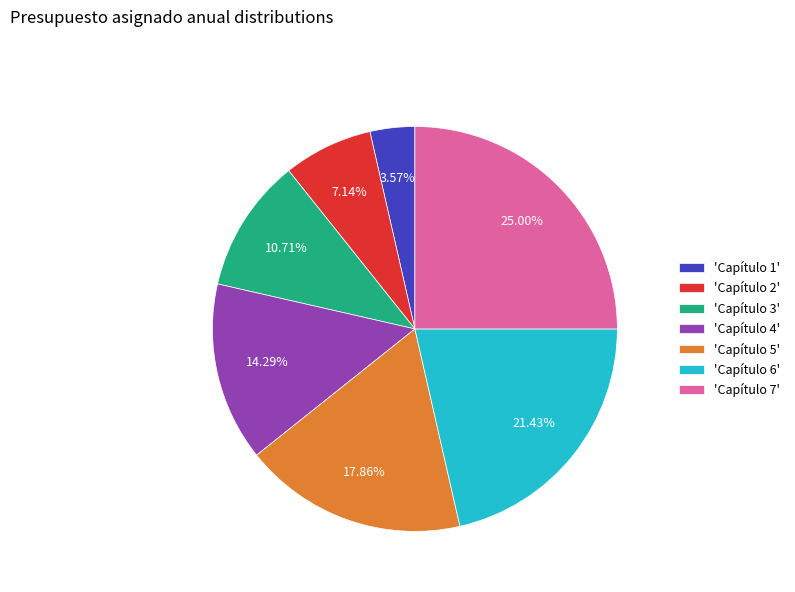

Rank the categories by value from lowest to highest.

'Capítulo 1', 'Capítulo 2', 'Capítulo 3', 'Capítulo 4', 'Capítulo 5', 'Capítulo 6', 'Capítulo 7'